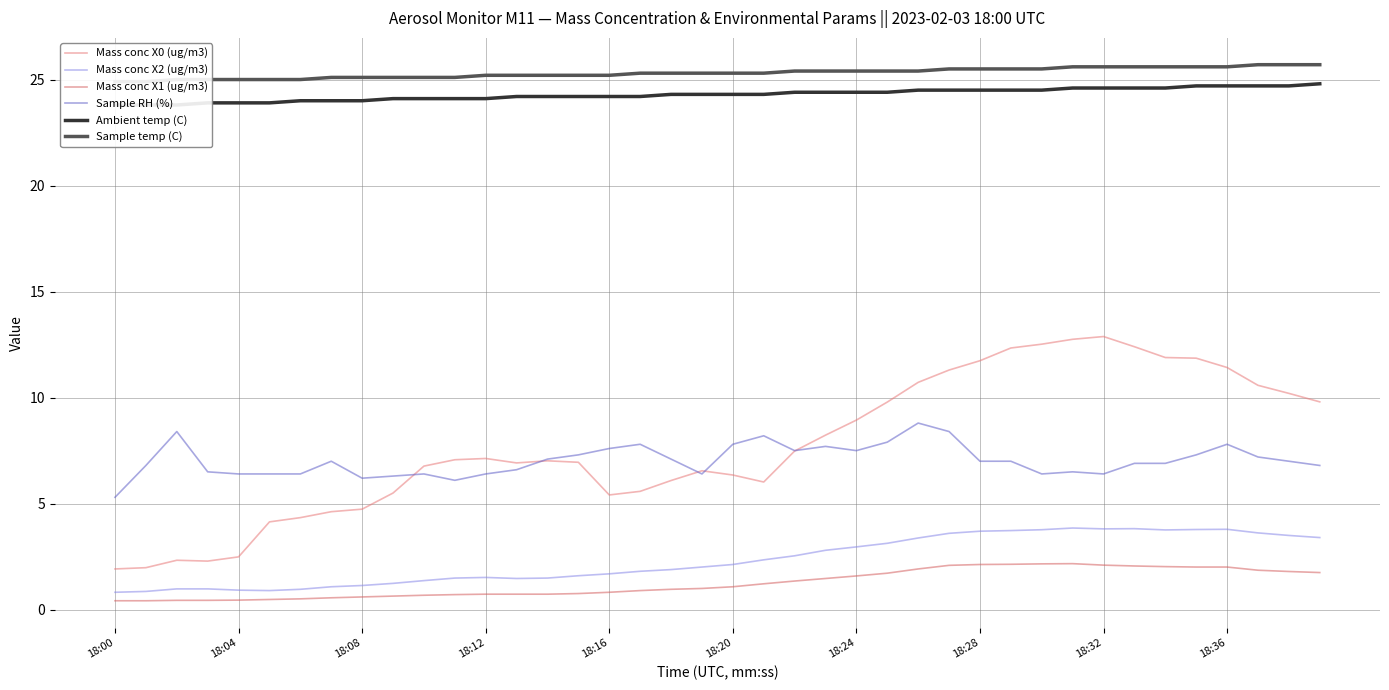

At which label does Mass conc X0 (ug/m3) reach its minimum?

18:00